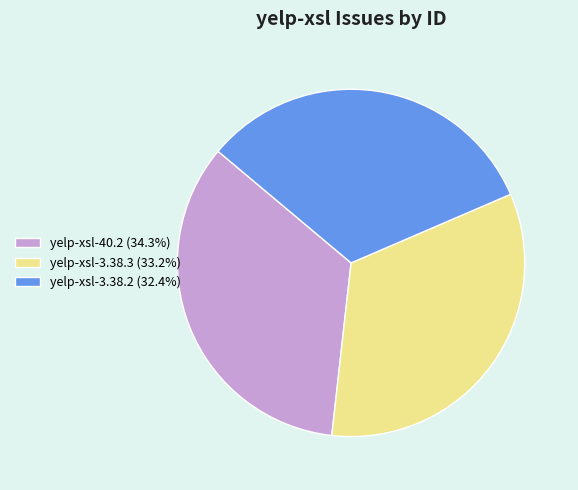

Is it true that yelp-xsl-3.38.2 is 43% of the pie?

False